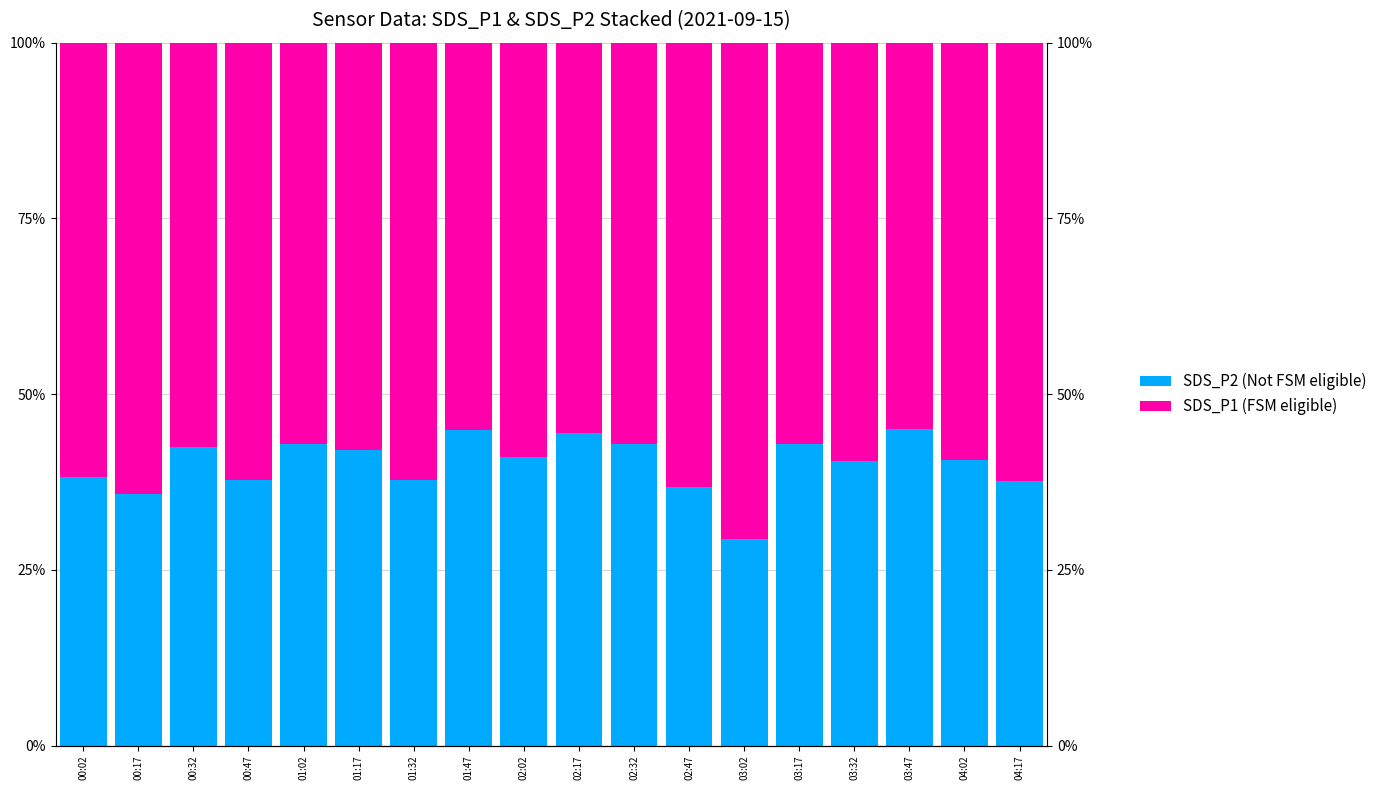

What is the value of the SDS_P2 (Not FSM eligible) bar at the 1st from the left?

38.3